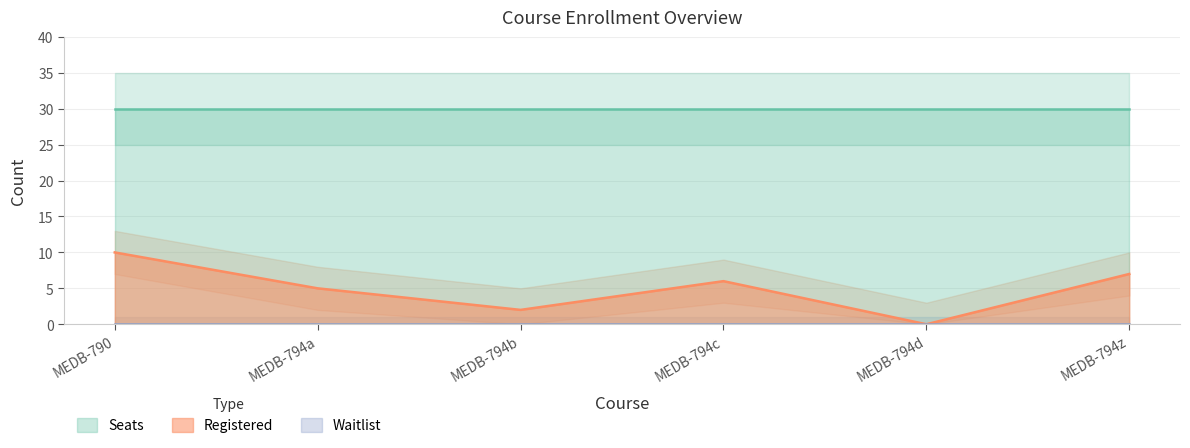

True or false: Seats has more than 0 points higher than both neighbors.

False